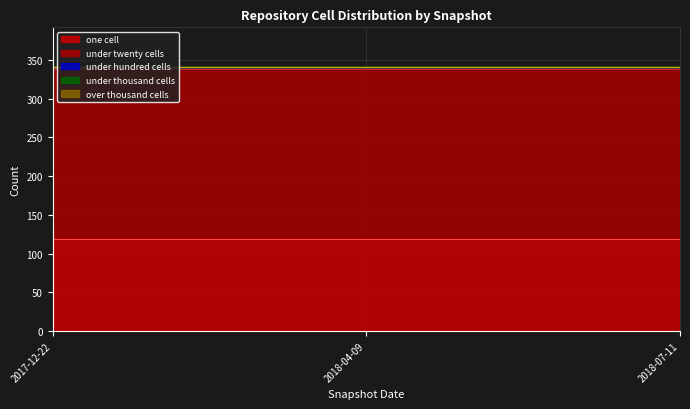

Between 2018-04-09 and 2018-07-11, which series saw the biggest shift?

one_cell